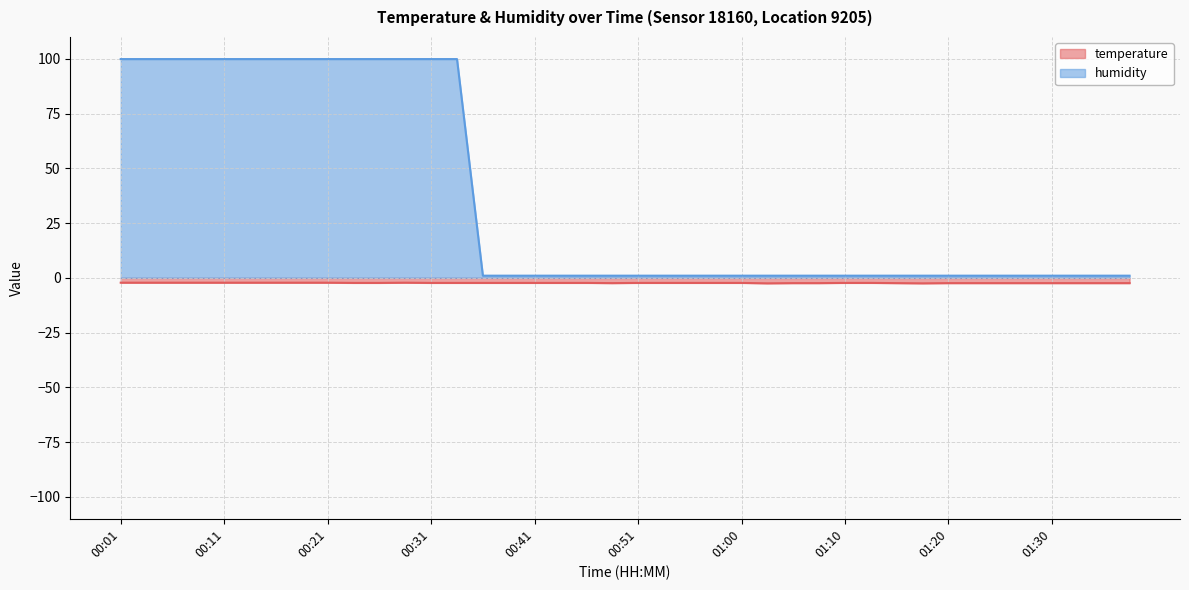

Rank the series by their average value, from highest to lowest.

humidity, temperature